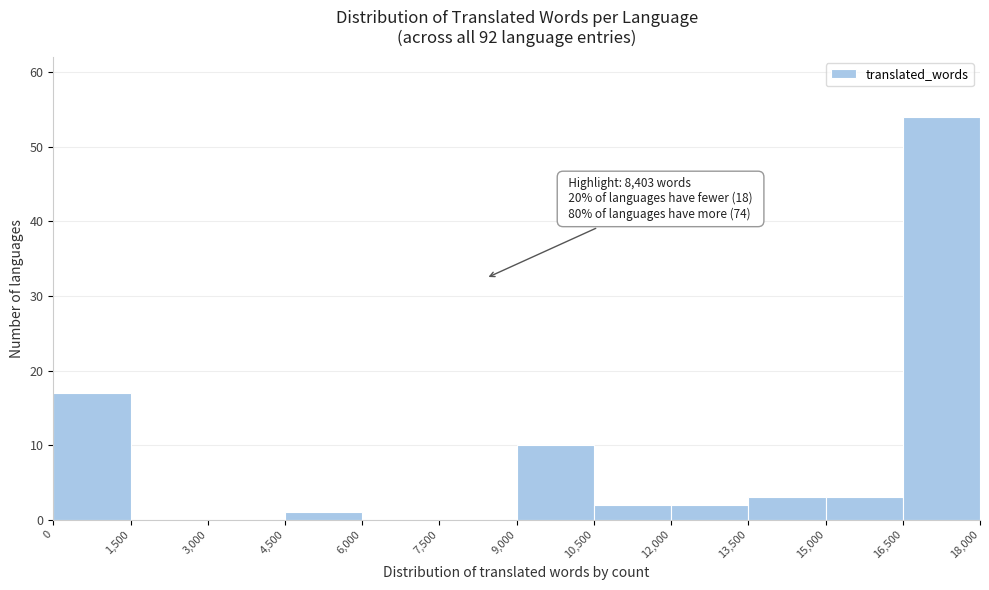

Over which range of the x-axis is the bar tallest?

16,500 to 18,000